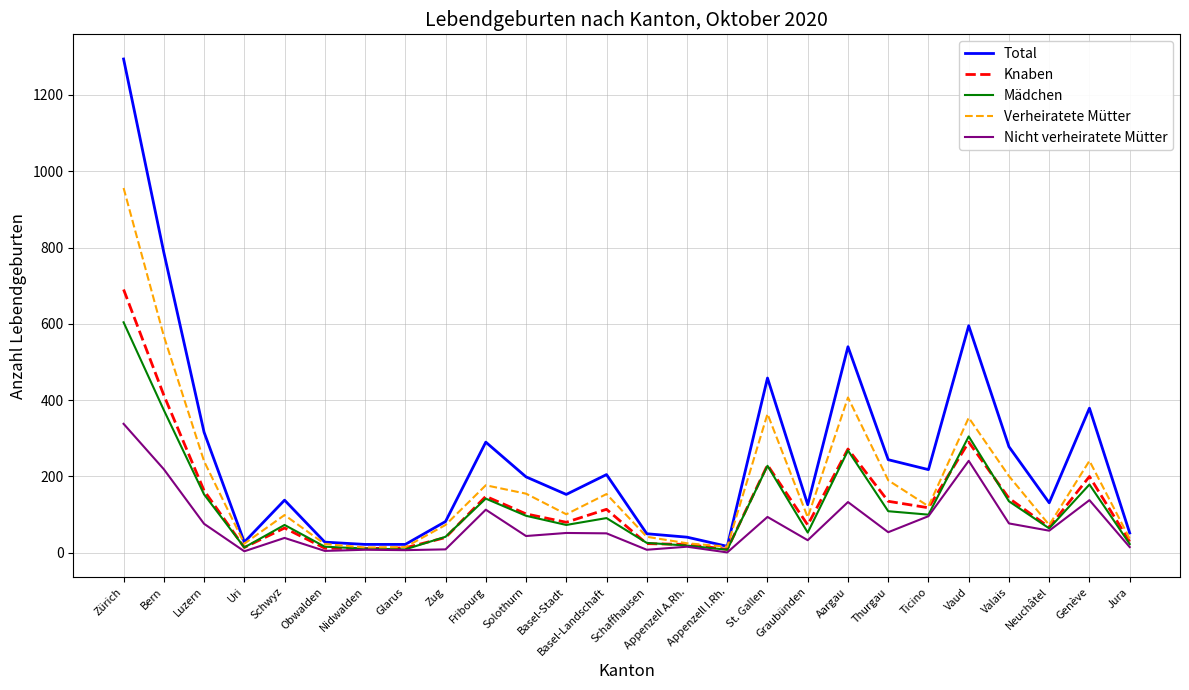

What is the difference between the maximum and minimum values in the Knaben series?

681